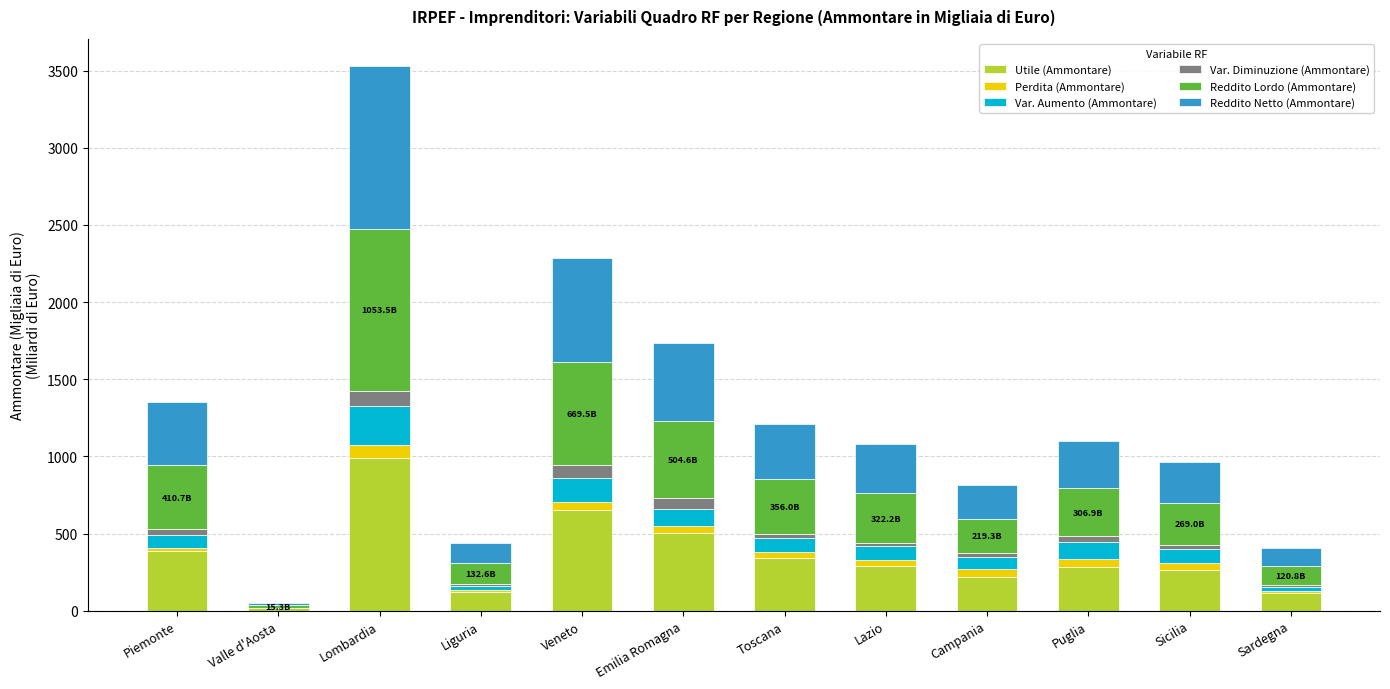

What are all the series names shown in the legend?

Utile (Ammontare), Perdita (Ammontare), Var. Aumento (Ammontare), Var. Diminuzione (Ammontare), Reddito Lordo (Ammontare), Reddito Netto (Ammontare)